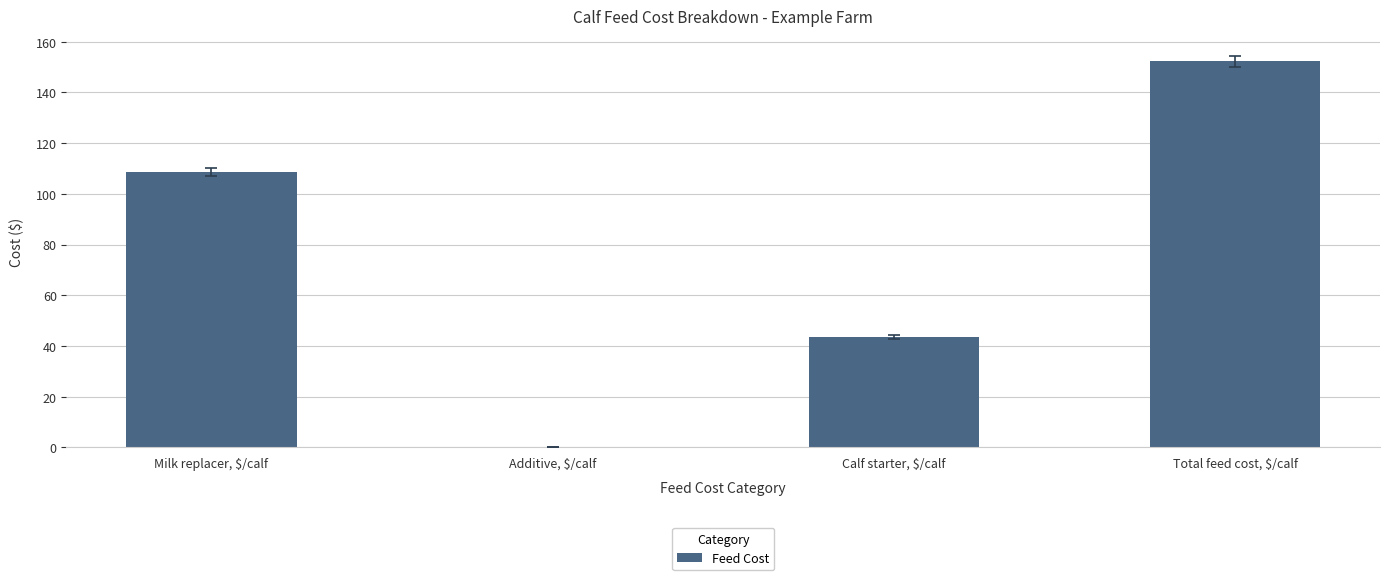

Is it true that the value at Additive, $/calf is 104.1?

False